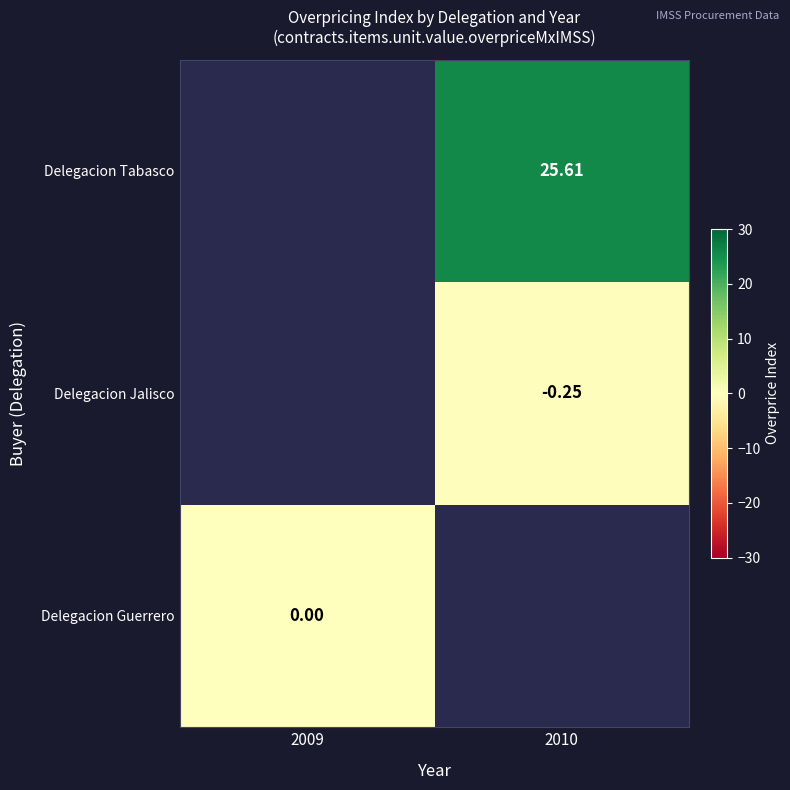

How many series are shown in this chart?

3